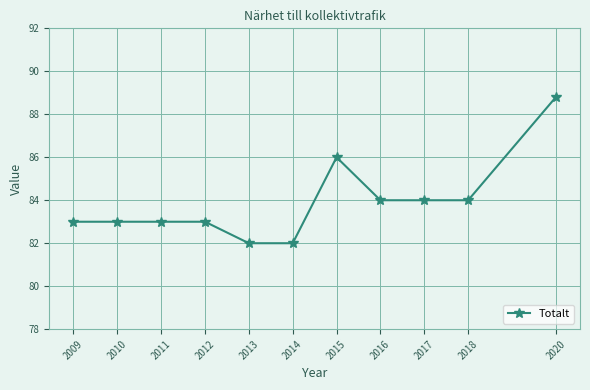

What is the minimum value shown in the chart?

82.0